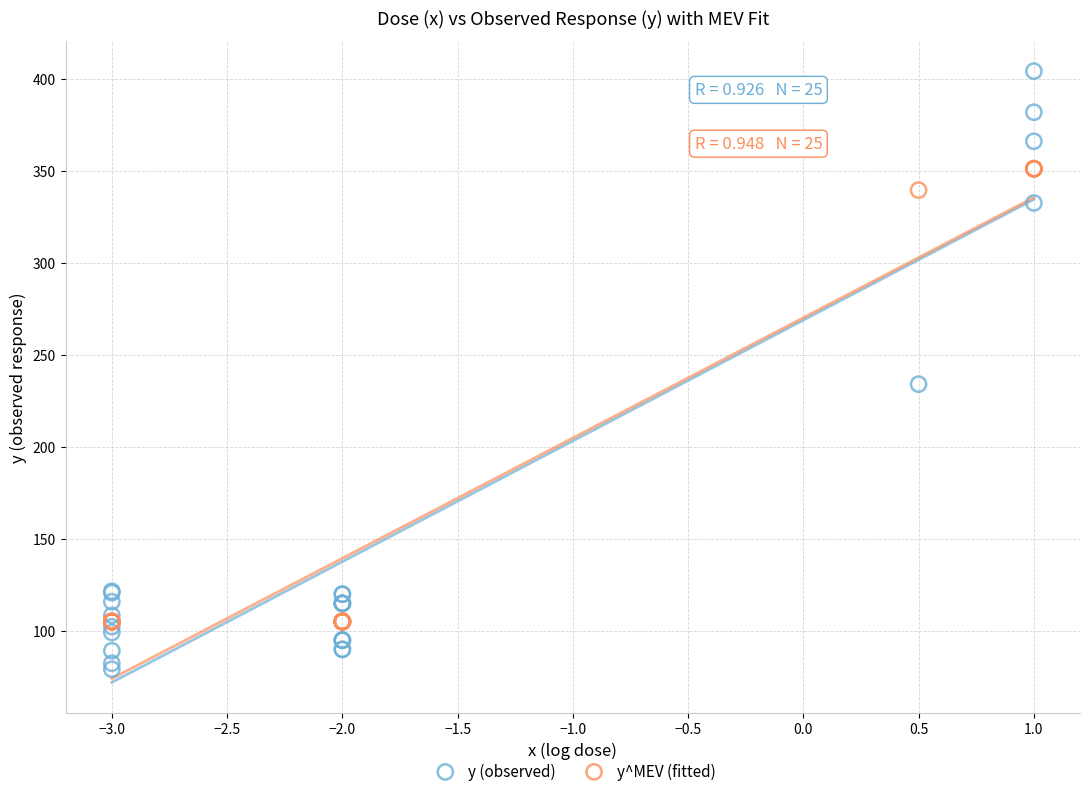

What are all the series names shown in the legend?

y (observed), y^MEV (fitted)